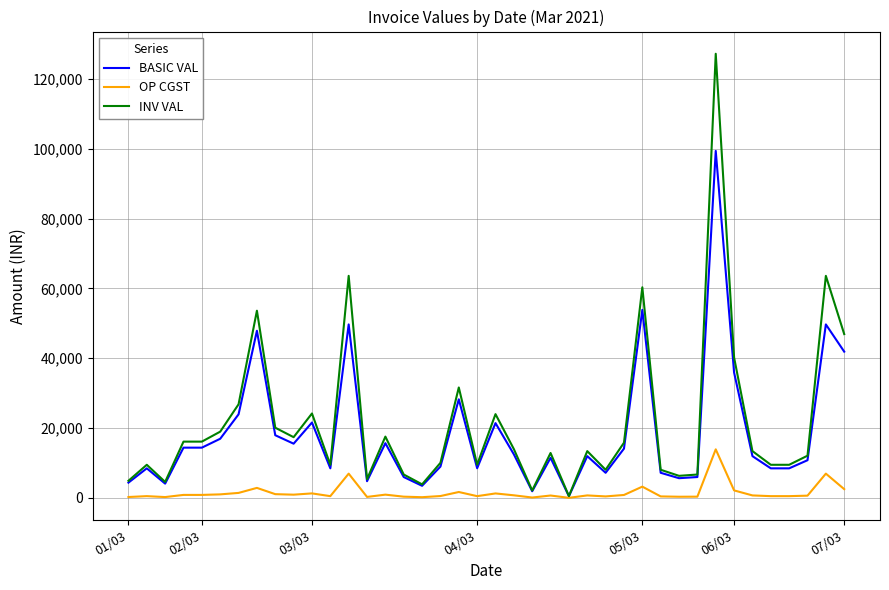

Which series has the largest range (max minus min)?

INV VAL